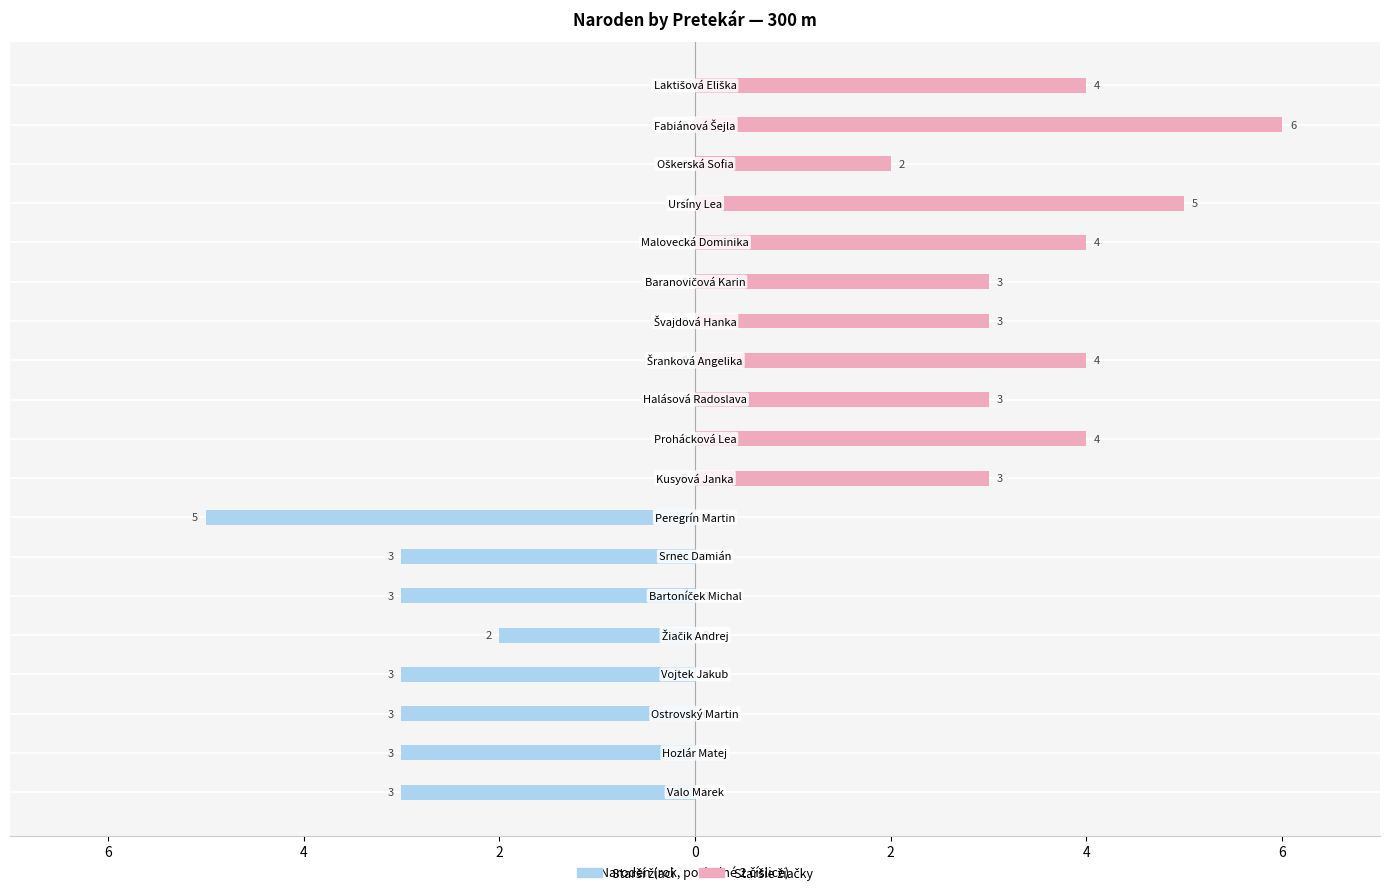

Does the chart contain stacked bars?

No